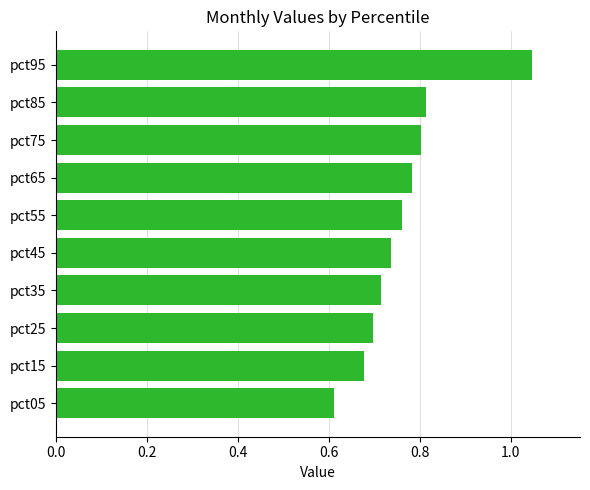

Which has a higher value, pct65 or pct15?

pct65